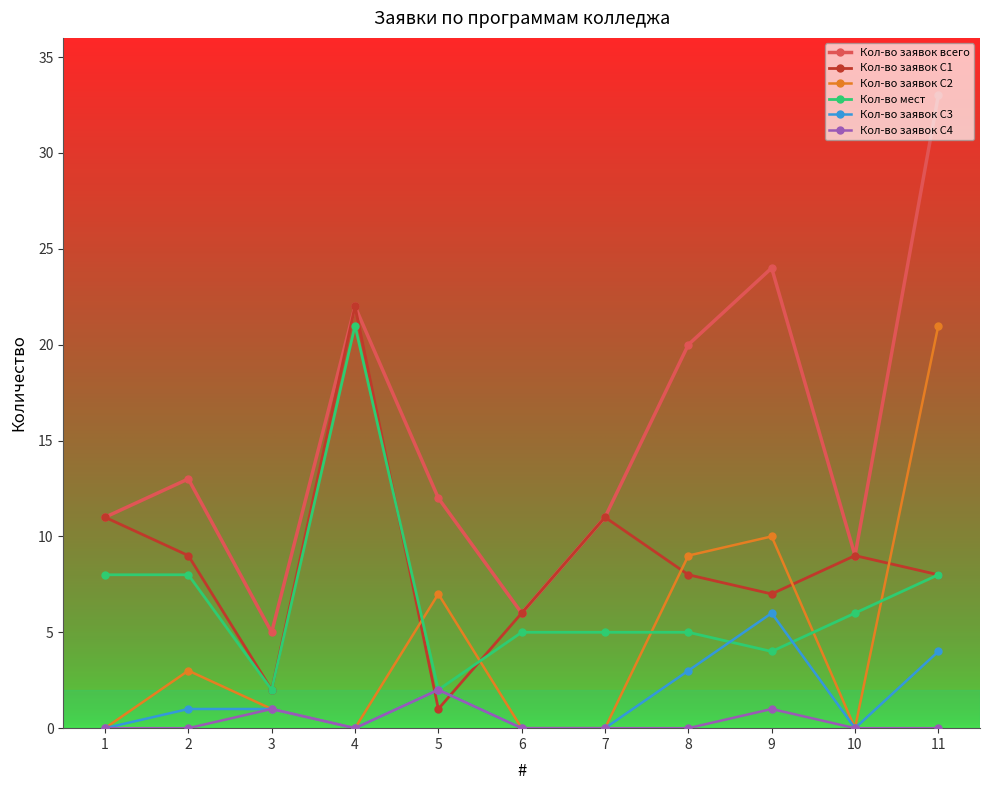

True or false: Кол-во заявок С2 and Кол-во заявок всего cross at least once.

False